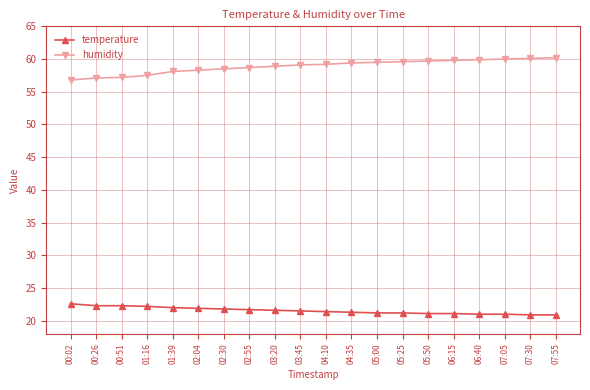

True or false: temperature and humidity intersect in this chart.

False